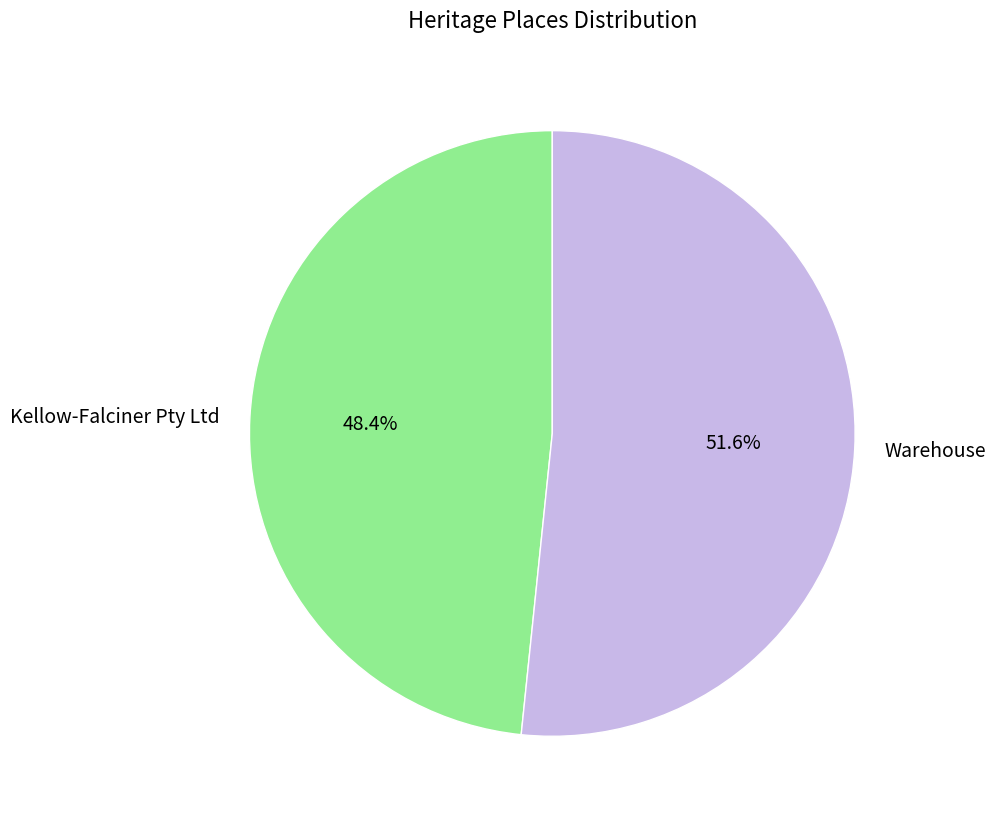

Which category has the smallest portion of the pie?

Kellow-Falciner Pty Ltd